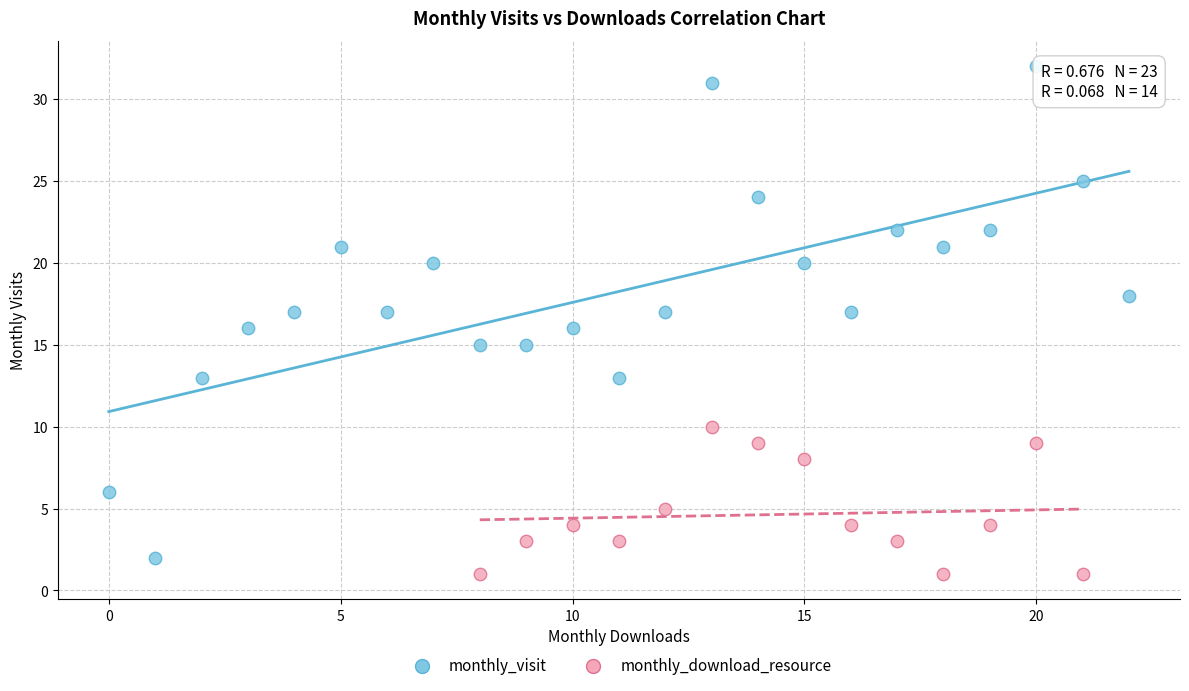

Which series contains the highest Y value?

monthly_visit